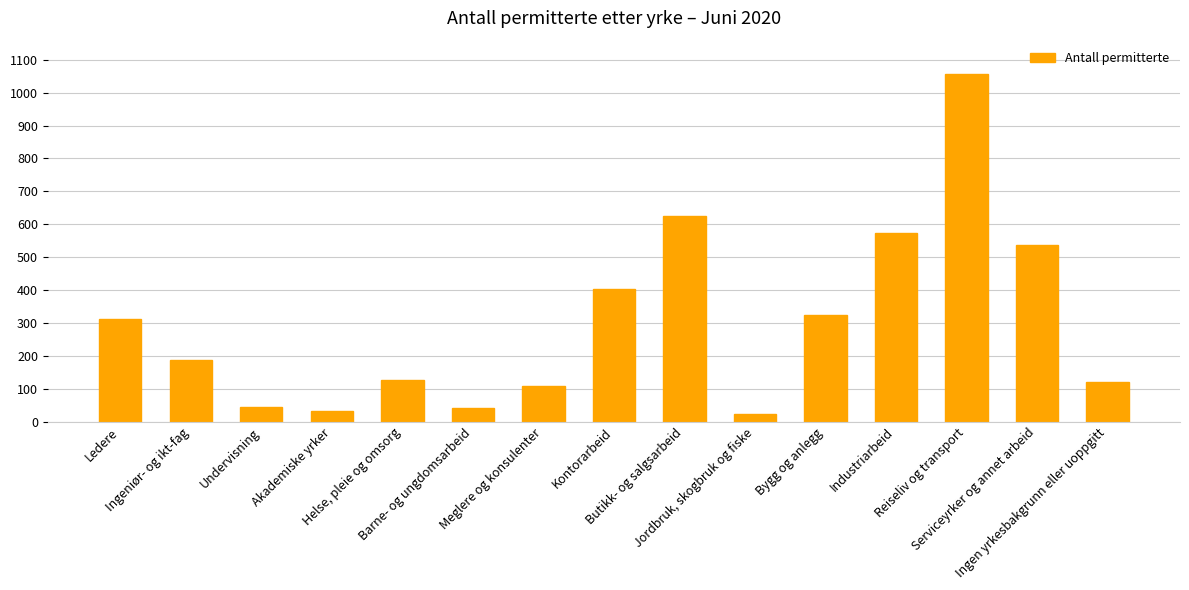

What is the maximum value shown in the chart?

1058